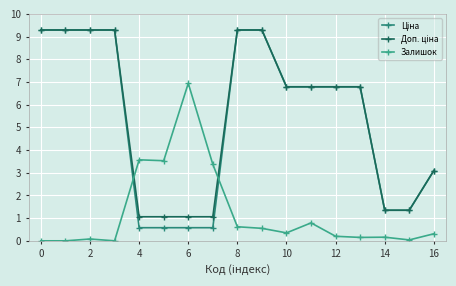

Count the number of data series in this chart.

3